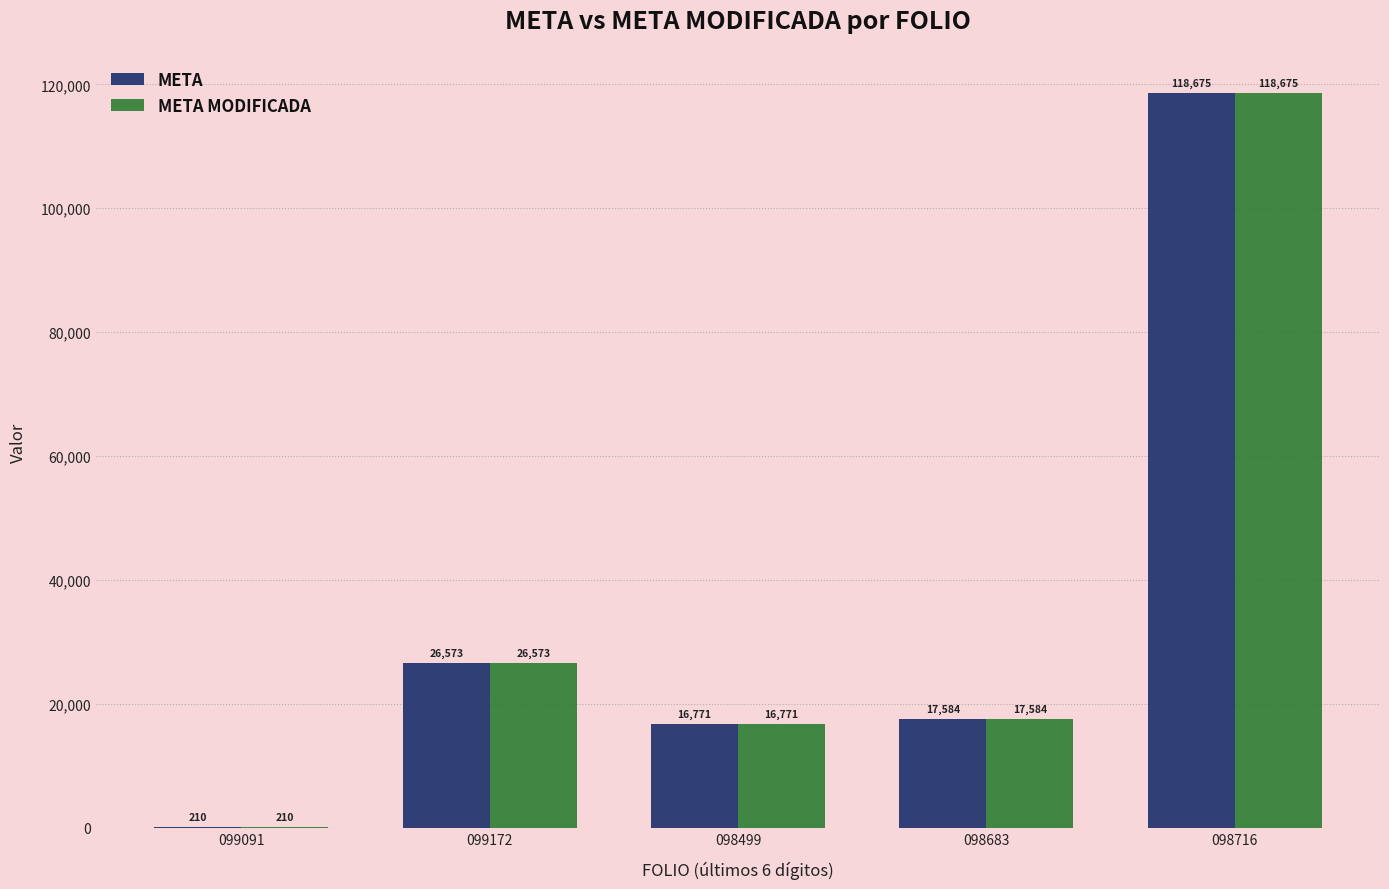

What is the difference between the META MODIFICADA values at 099172 and 098499?

9802.5